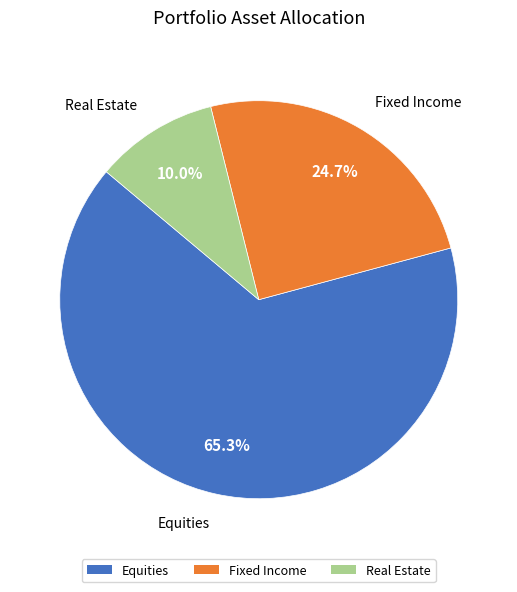

To the nearest percent, what is the average slice percentage?

33%